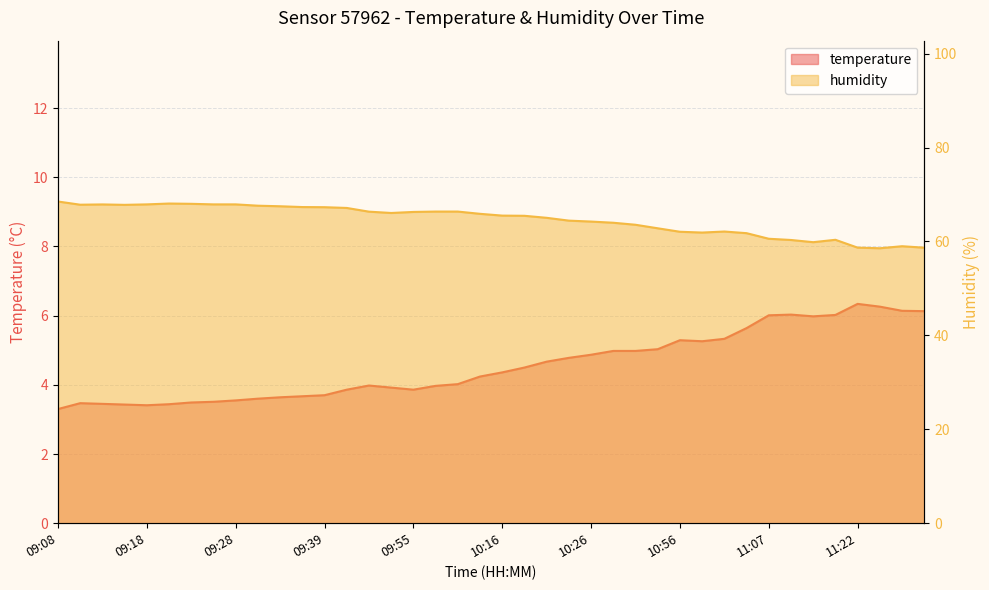

At which category does temperature reach its first local valley?

09:18